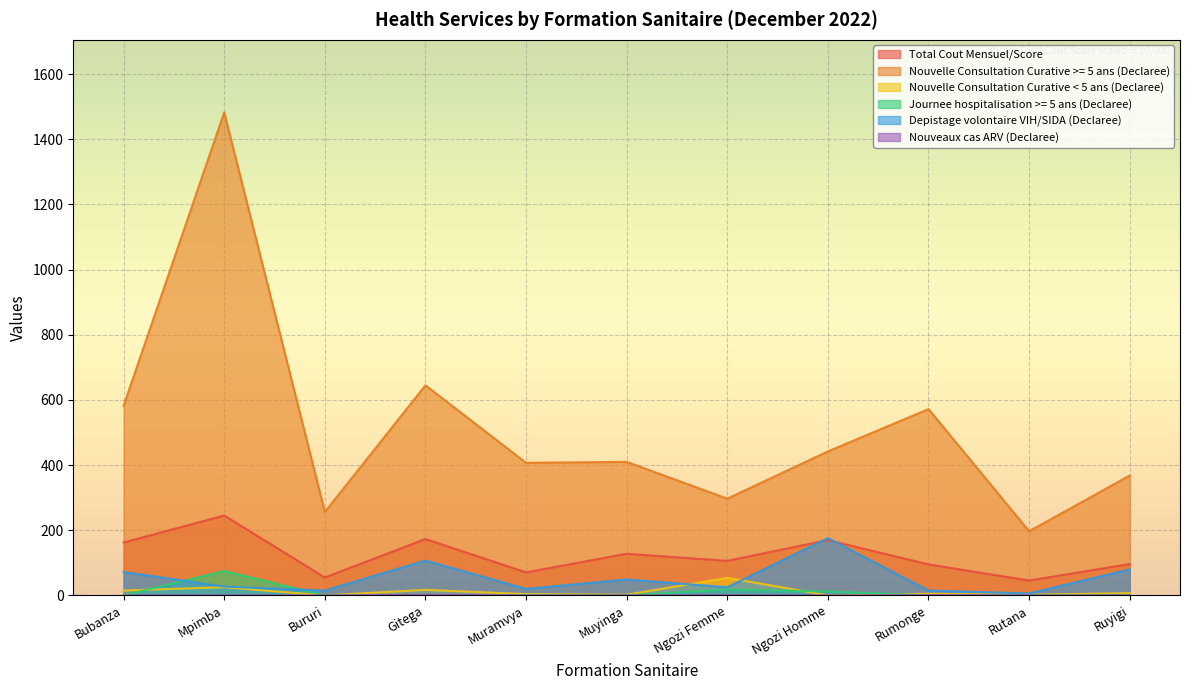

At which category is the sum across all series the highest?

Mpimba